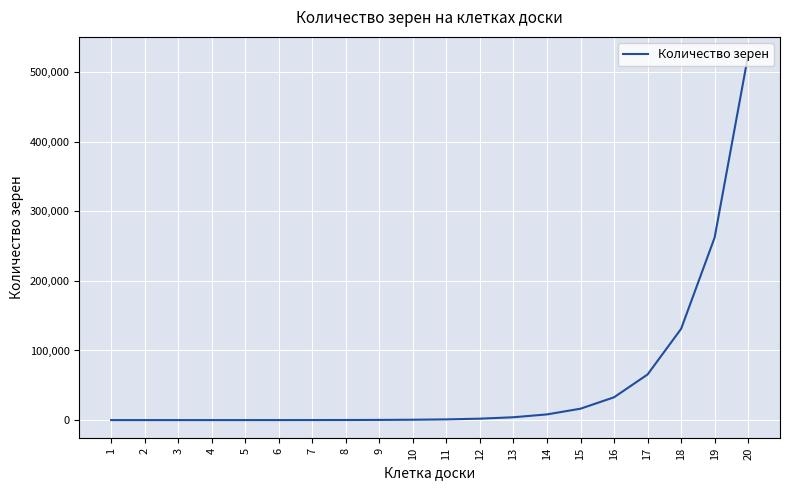

What is the greatest value displayed?

524288